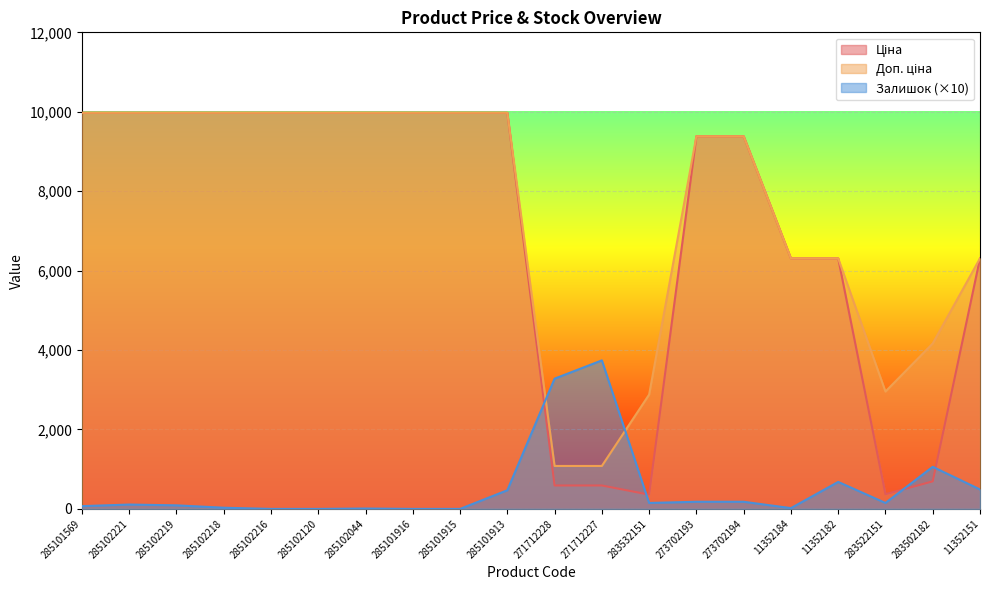

How many positive values does the Залишок series have?

16